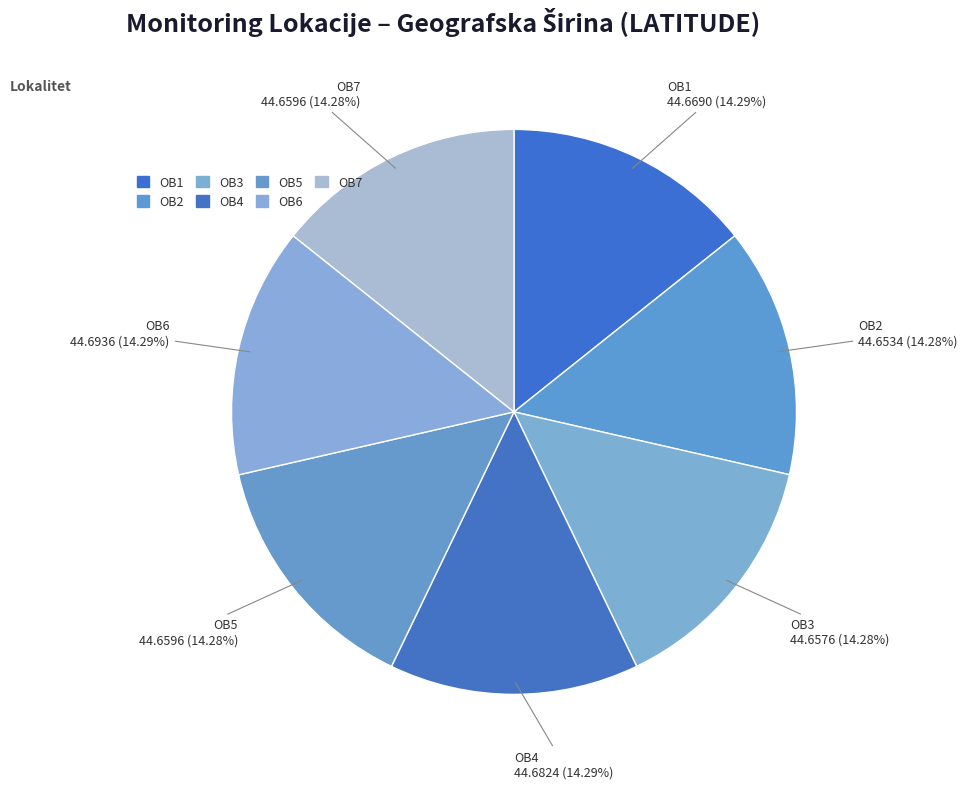

True or false: OB4 accounts for 14% of the total.

True